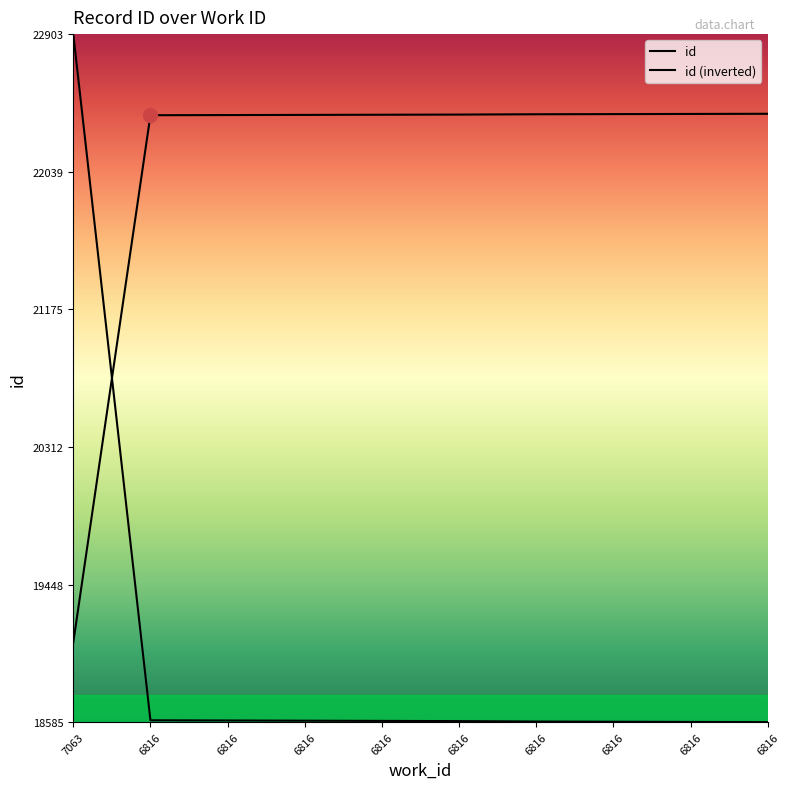

Which series has the largest total across all categories?

id